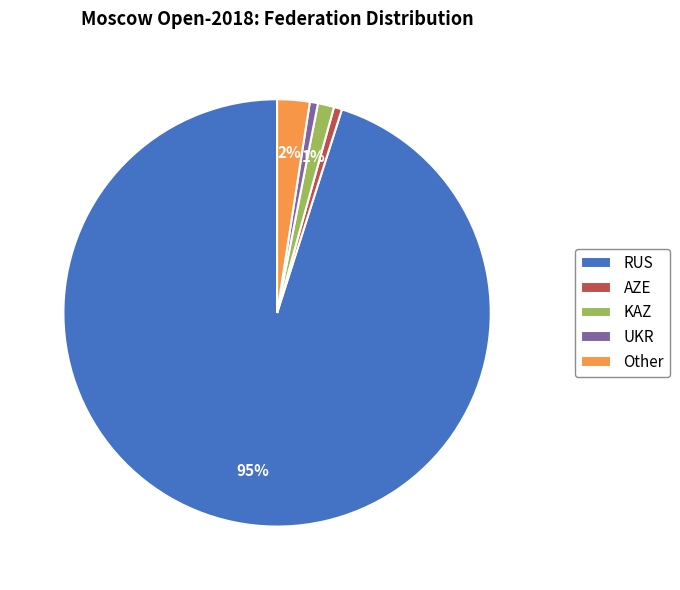

To the nearest percent, what is the difference between the largest and smallest slice percentages?

94%